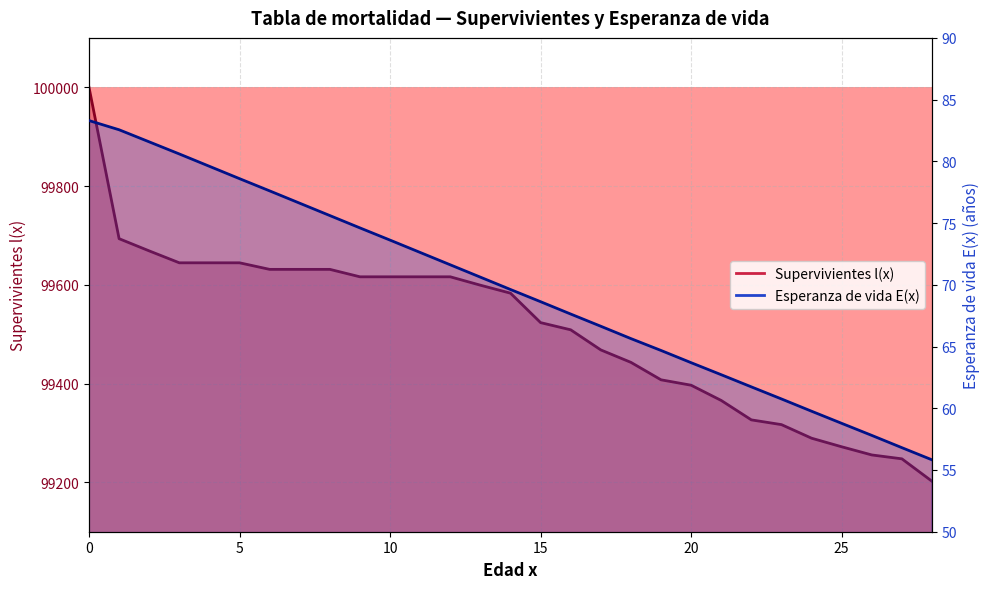

What is the difference between the maximum and minimum values in the Esperanza de vida E(x) series?

27.5